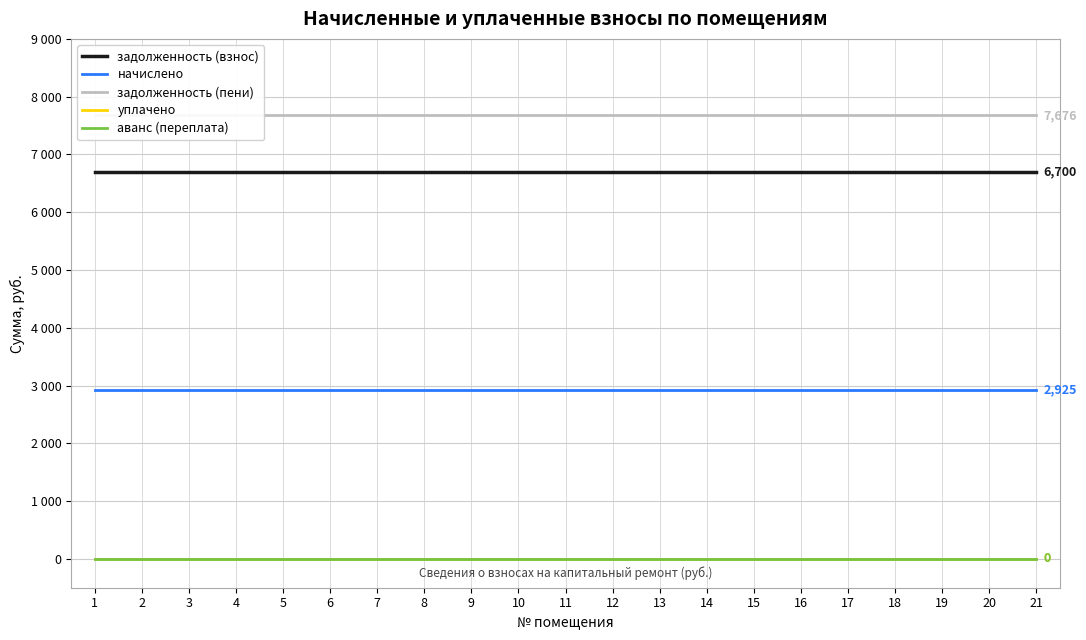

What are all the series names shown in the legend?

задолженность (взнос), начислено, задолженность (пени), уплачено, аванс (переплата)